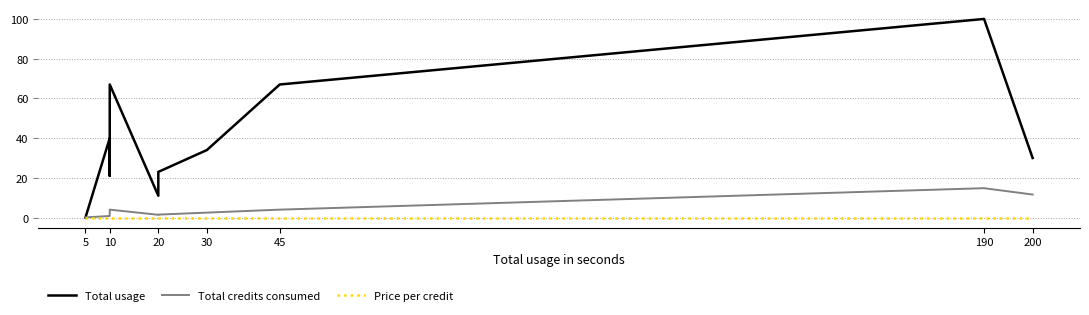

Rank the series at 20 from highest to lowest value.

Total usage, Total credits consumed, Price per credit